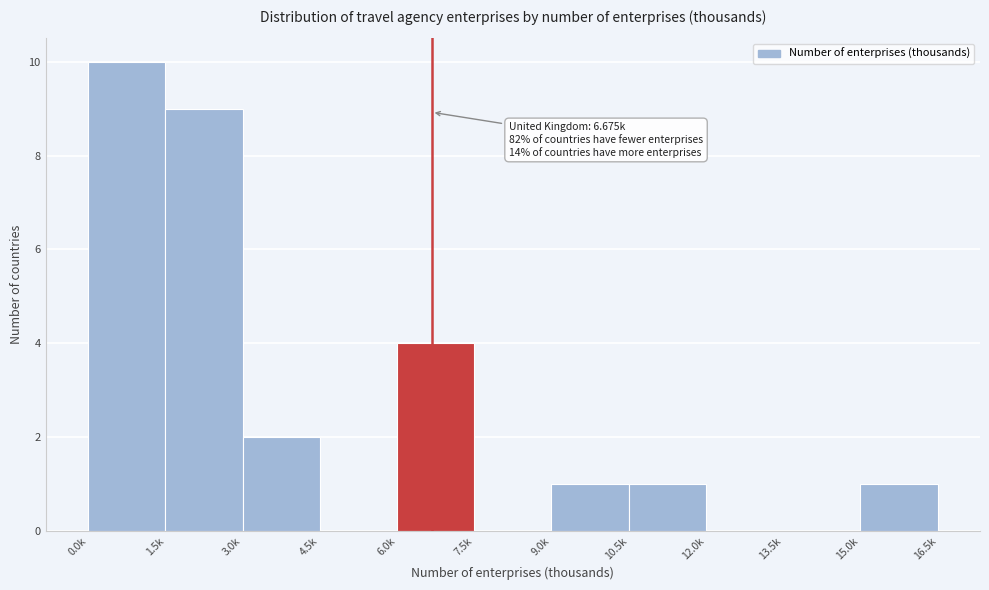

Reading left to right, transcribe all the data shown in this chart.

0.0k=10	1.5k=9	3.0k=2	4.5k=0	6.0k=4	7.5k=0	9.0k=1	10.5k=1	12.0k=0	13.5k=0	15.0k=1